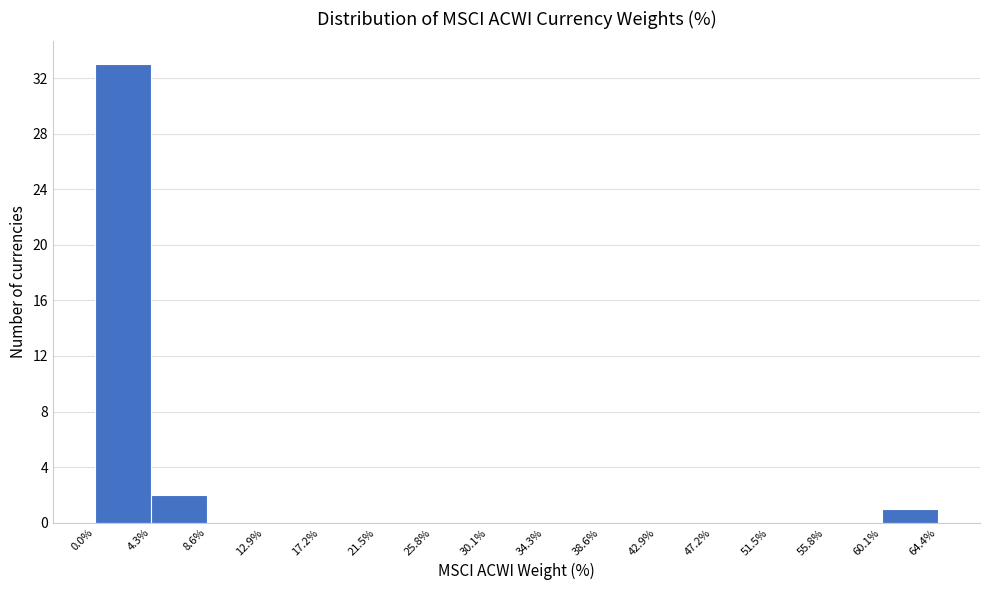

Reading left to right, list every bar in this chart as the range it spans on the x-axis followed by its height. The values are not printed on the chart, so give them approximately, as read against the axis.

0.0% to 4.3%: 33
4.3% to 8.6%: 2
8.6% to 12.9%: 0
12.9% to 17.2%: 0
17.2% to 21.5%: 0
21.5% to 25.8%: 0
25.8% to 30.1%: 0
30.1% to 34.3%: 0
34.3% to 38.6%: 0
38.6% to 42.9%: 0
42.9% to 47.2%: 0
47.2% to 51.5%: 0
51.5% to 55.8%: 0
55.8% to 60.1%: 0
60.1% to 64.4%: 1